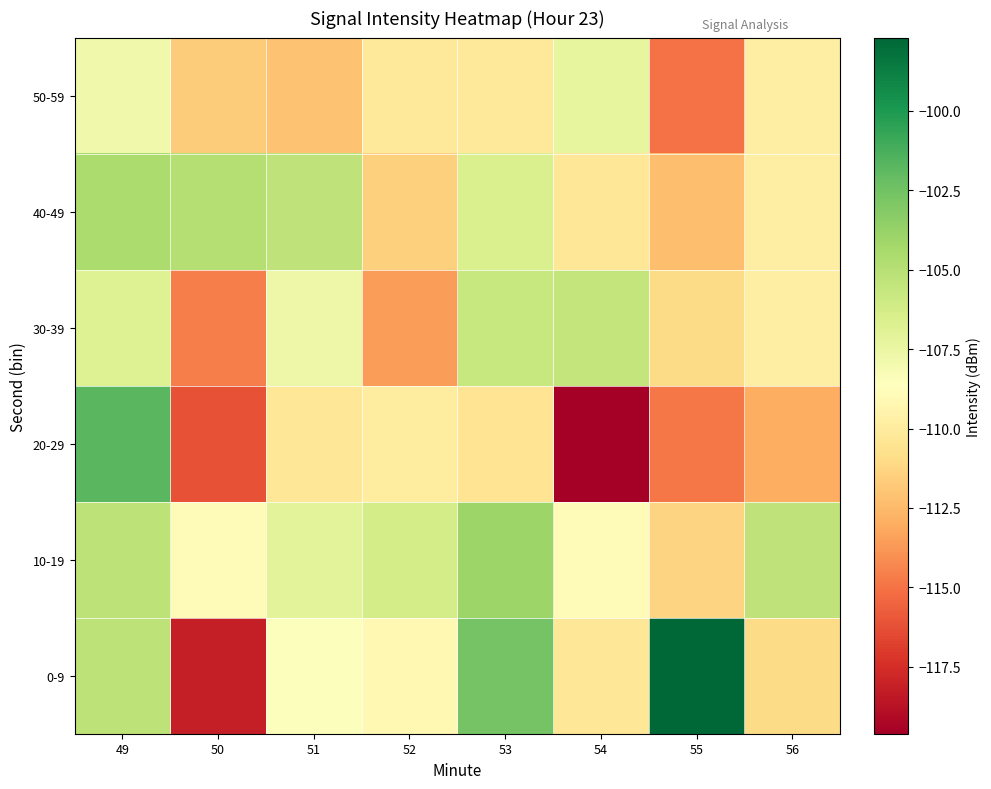

What is the maximum value shown in the chart?

-97.7